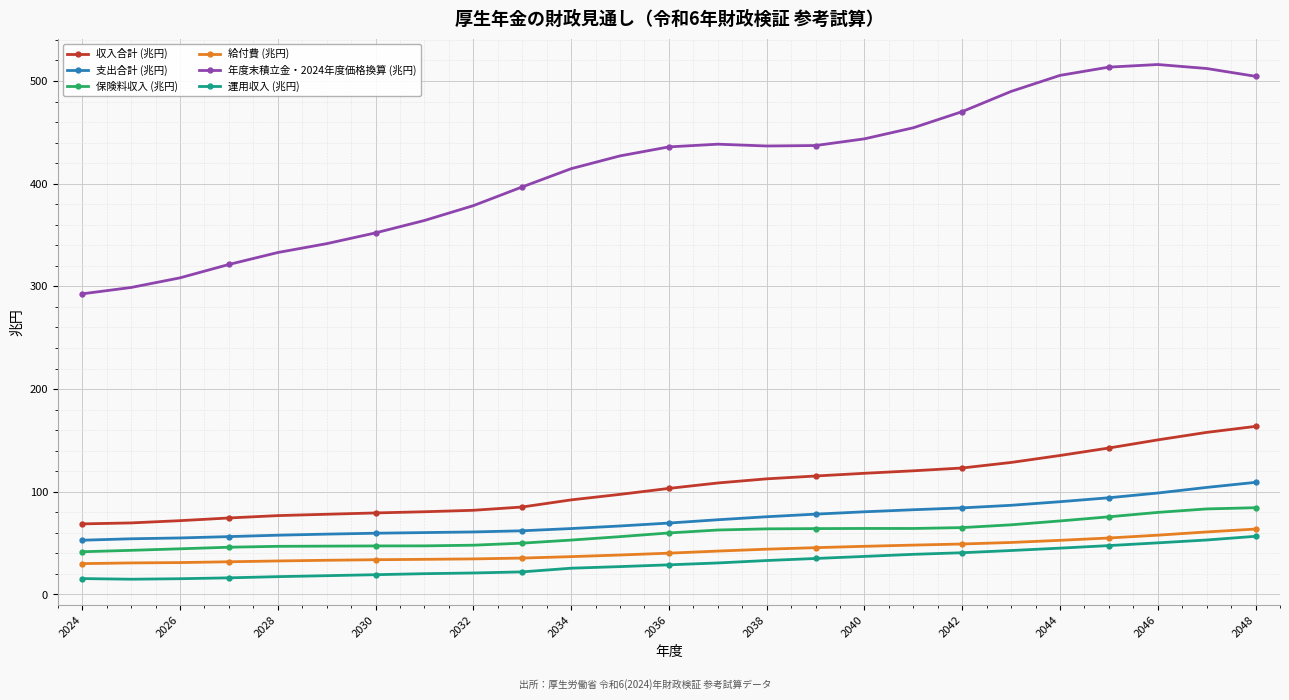

What is the difference between the maximum and second lowest values in the 年度末積立金・2024年度価格換算 (兆円) series?

217.1